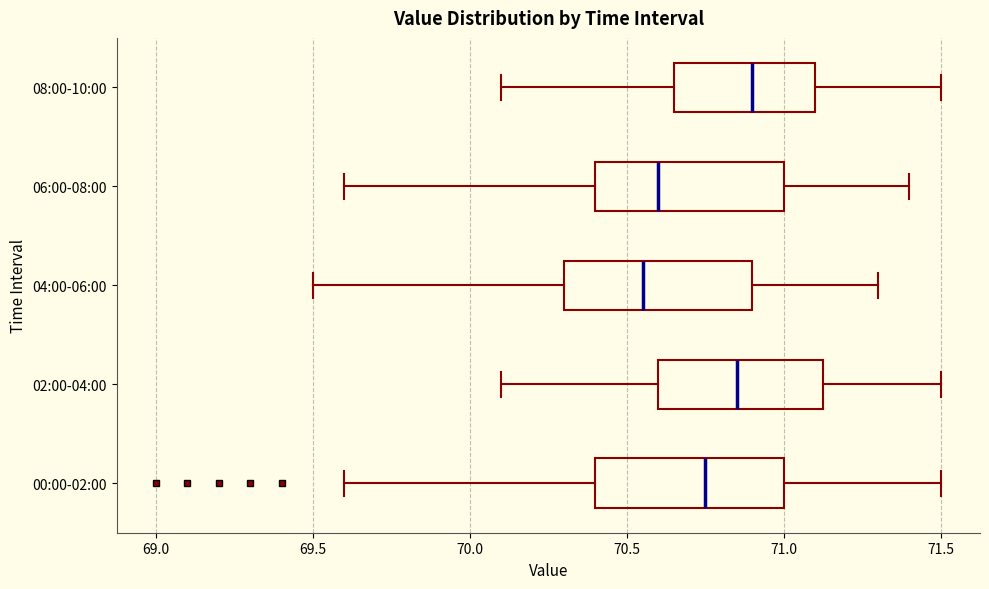

Where does the left whisker of the box for 08:00-10:00 end on the x-axis? The values are not printed on the chart, so give them approximately, as read against the axis.

70.10